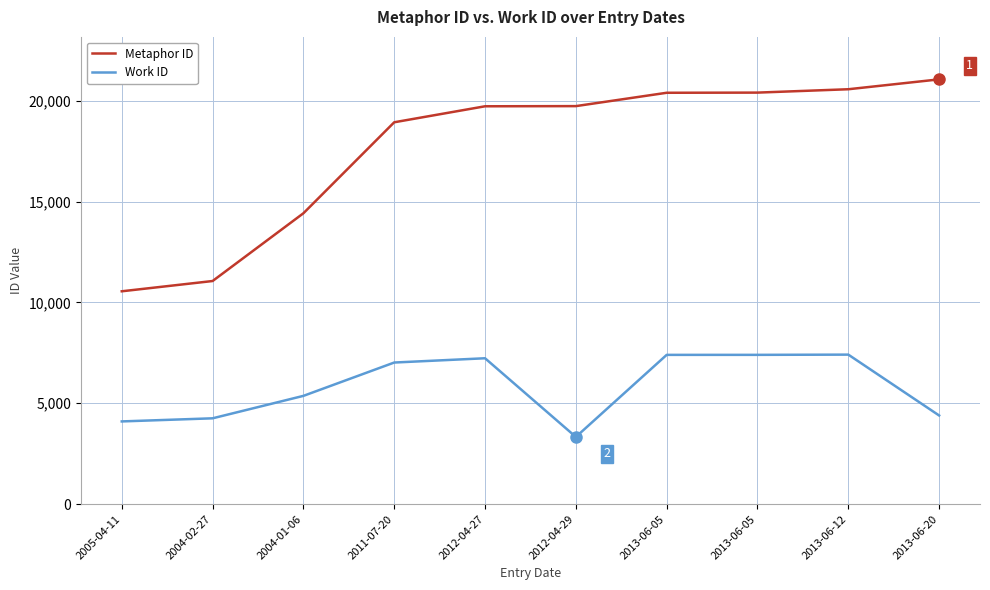

How many lines are shown in the chart?

2